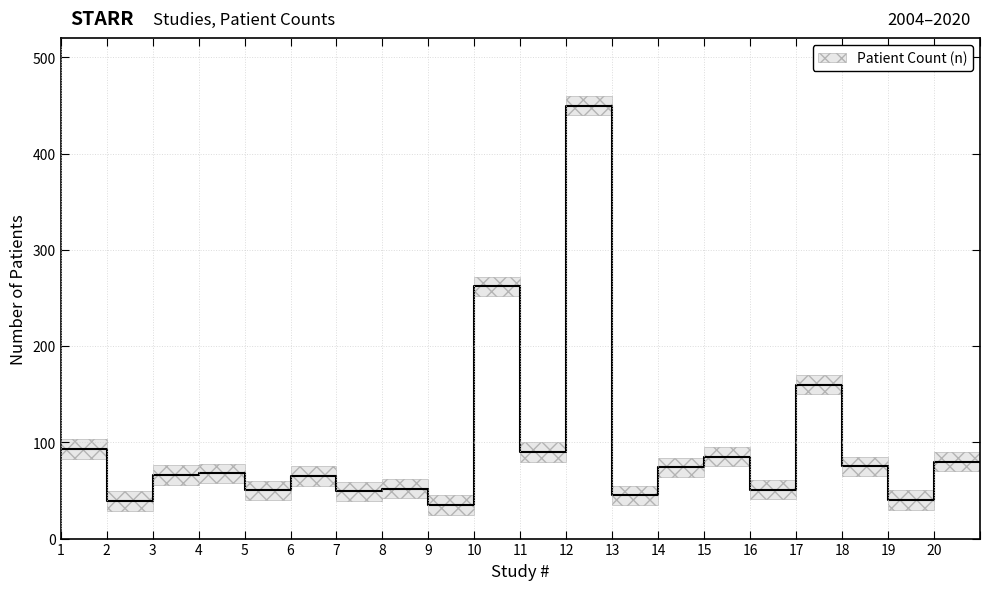

What is the value of the Patient Count point at the 18th from the left?

75